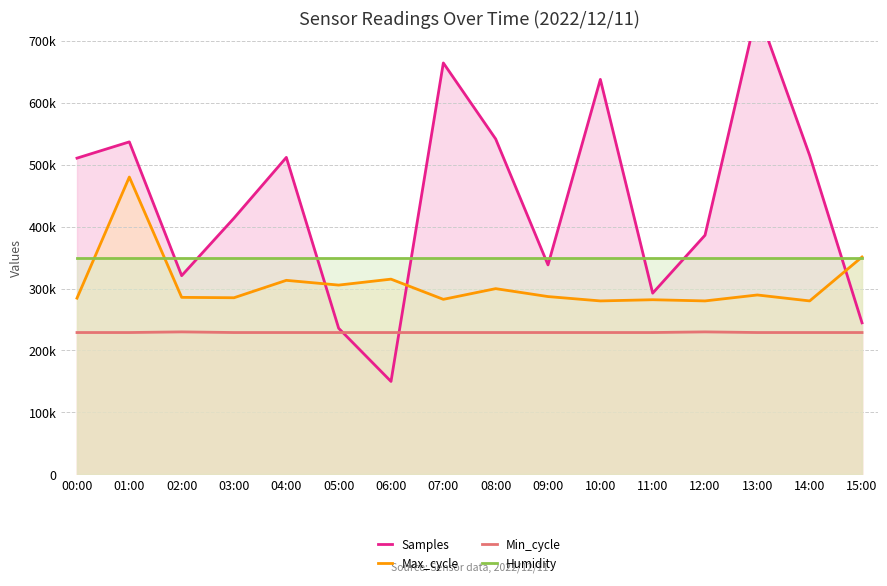

Where do Humidity and Max_cycle first cross each other?

00:00 and 01:00